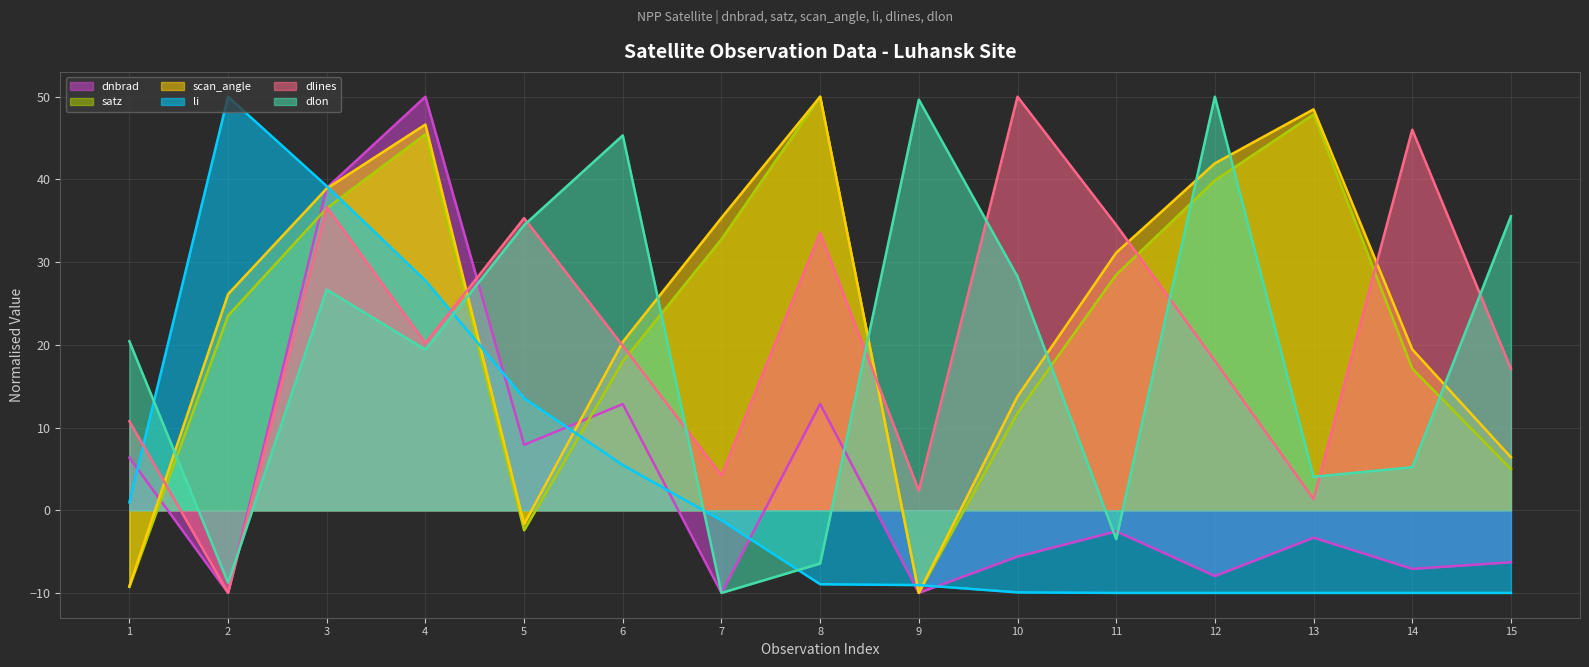

Between which two adjacent categories do dlon and scan_angle first intersect?

1 and 2